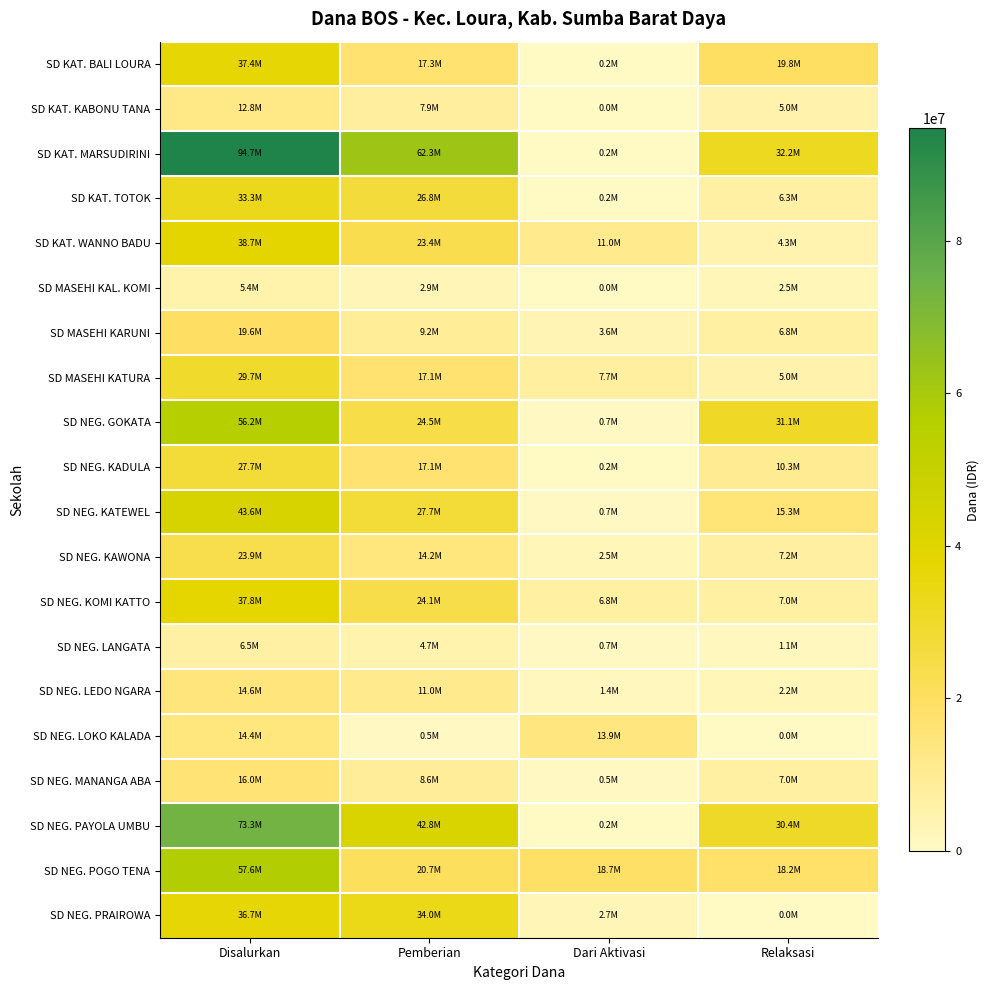

What is the difference between the highest and lowest values at Relaksasi?

32175000